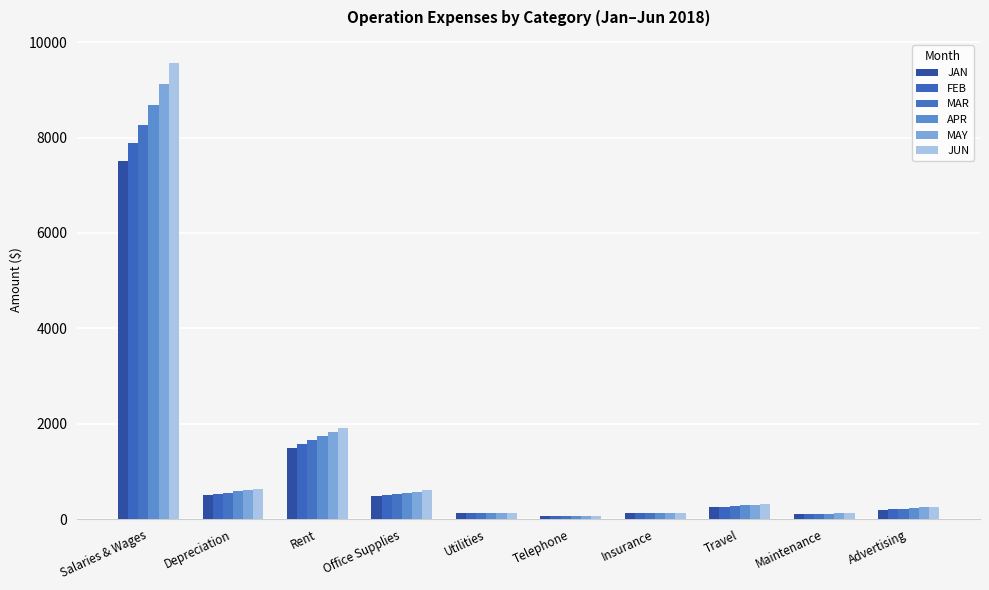

What is the average value of the MAR series?

1192.0